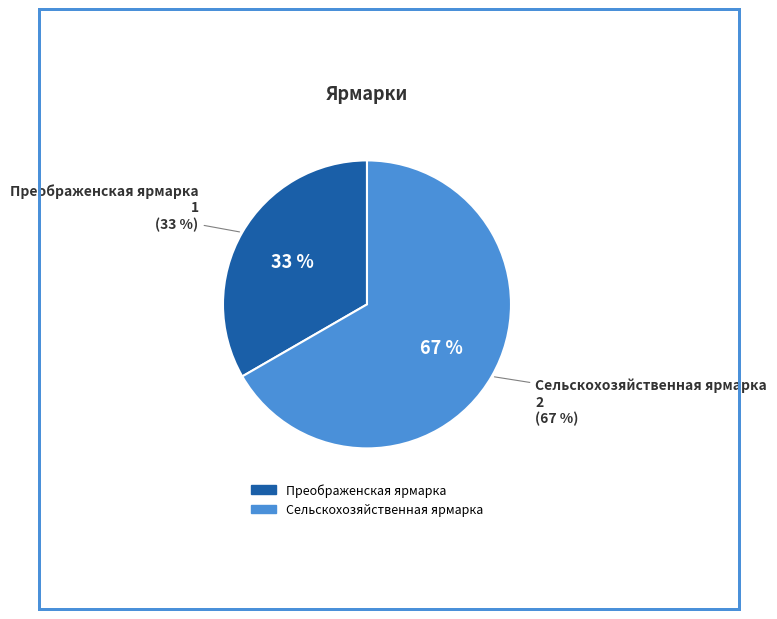

To the nearest percent, what percentage of the pie is Преображенская ярмарка?

33%